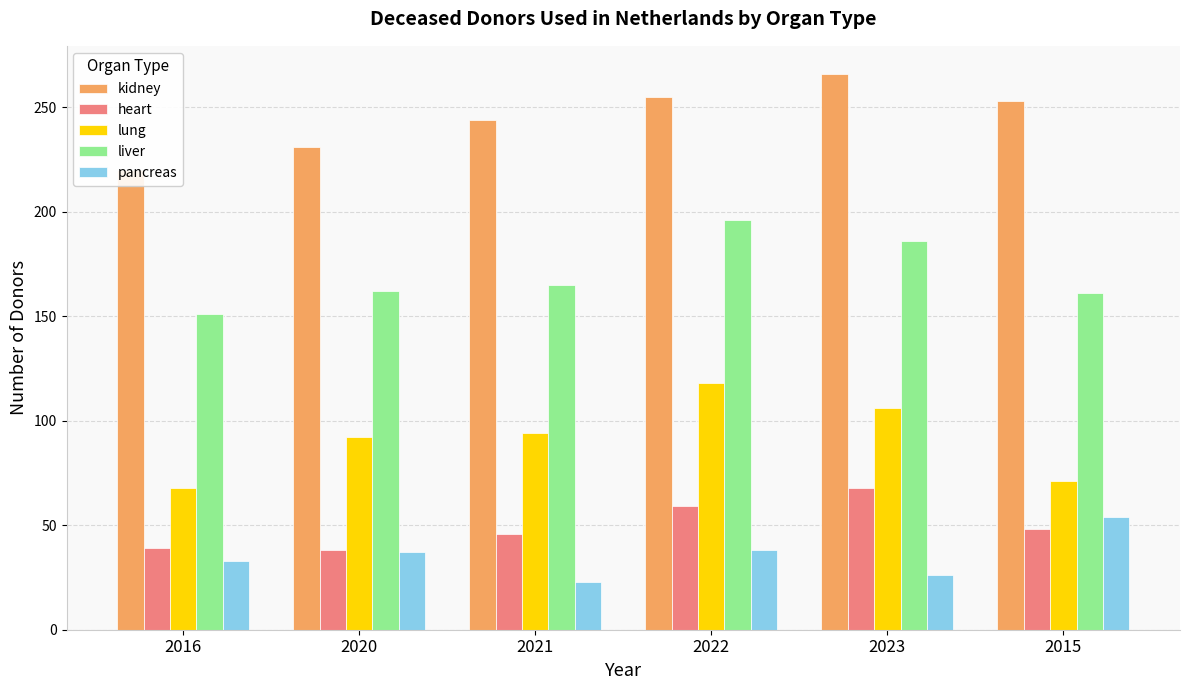

How many data points in lung are above 94?

2